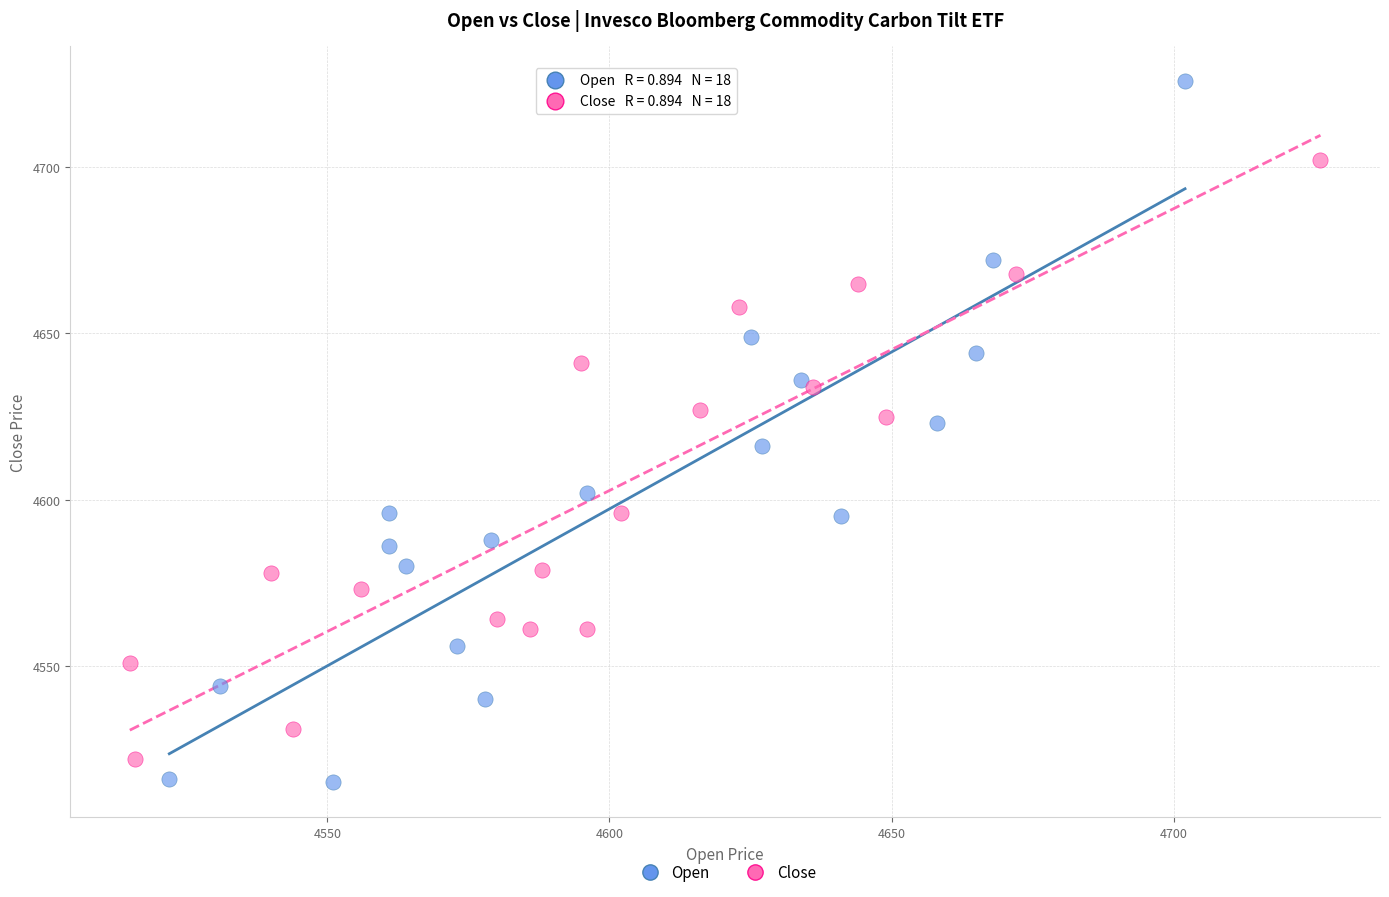

Which series has the largest Y range (max minus min)?

Open